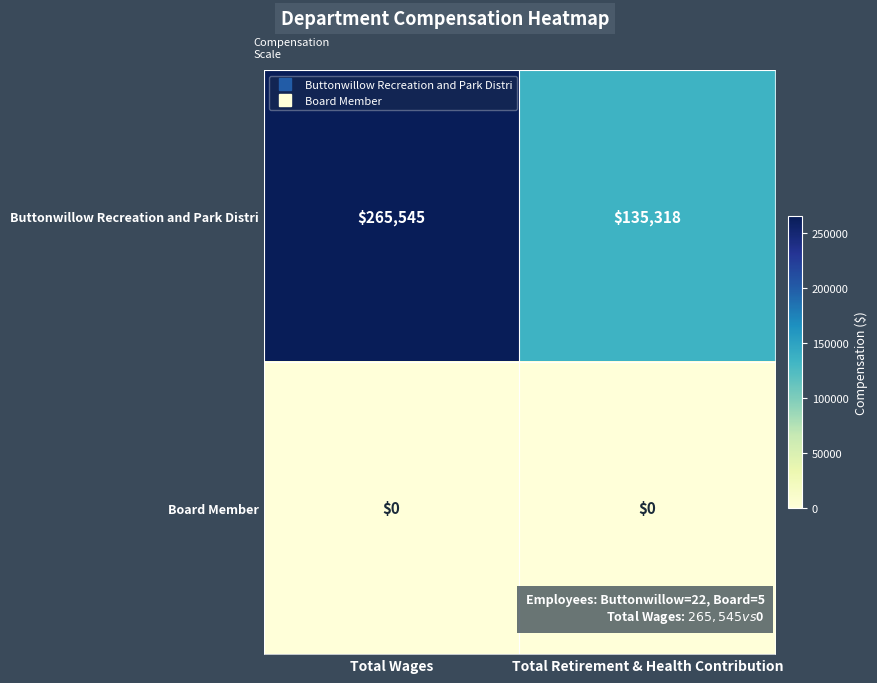

The Buttonwillow Recreation and Park Distri series shows 265545 at Total Wages. True or false?

True